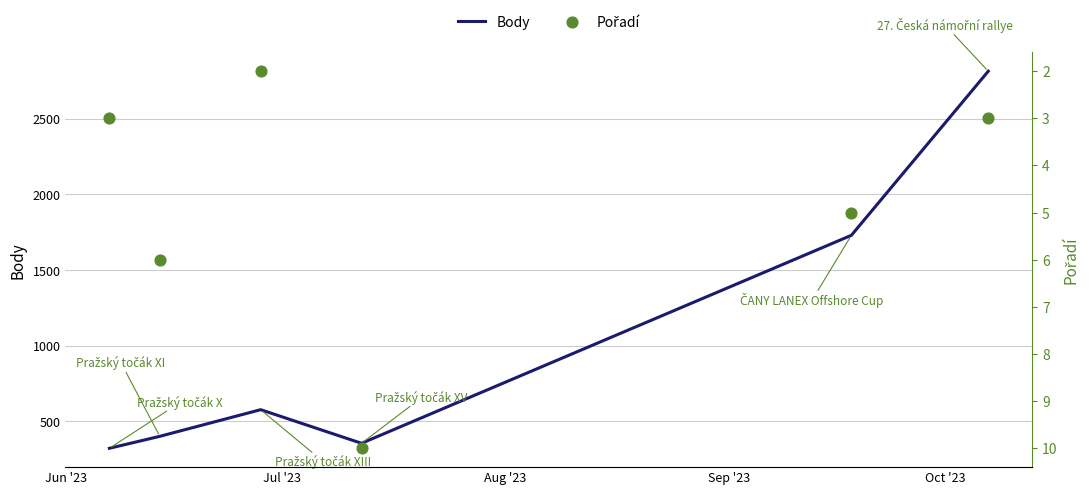

Is the value of Body at Oct '23 greater than the value of Pořadí at Aug '23?

Yes